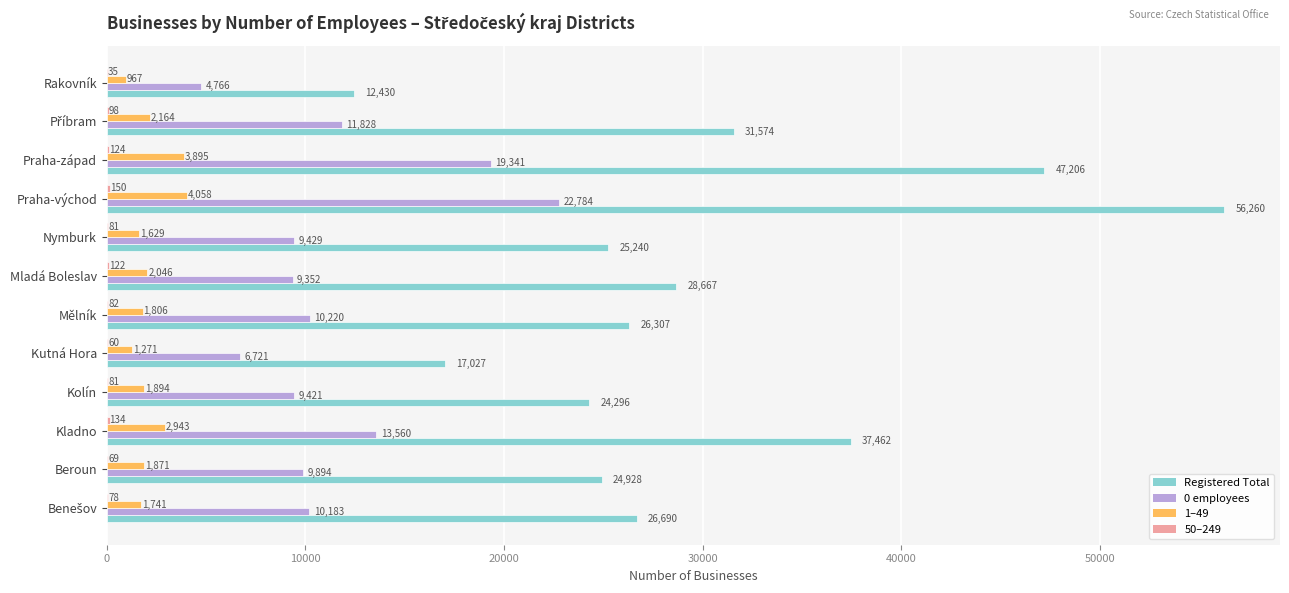

What is the total value across all series at Kladno?

54099